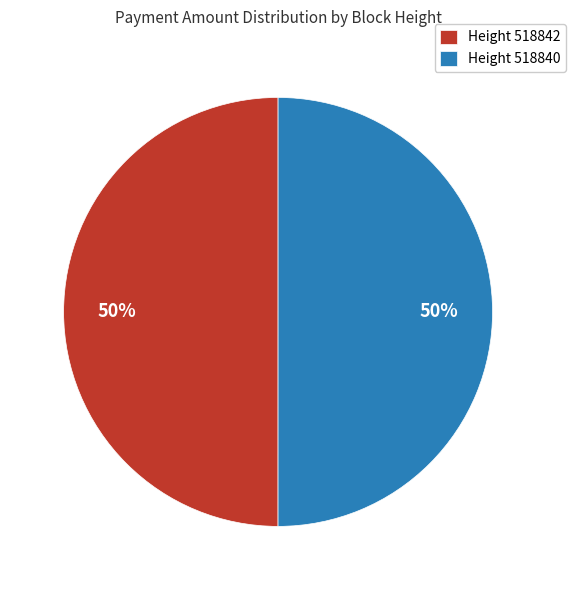

Combined, do Height 518842 and Height 518840 account for over 50%?

Yes